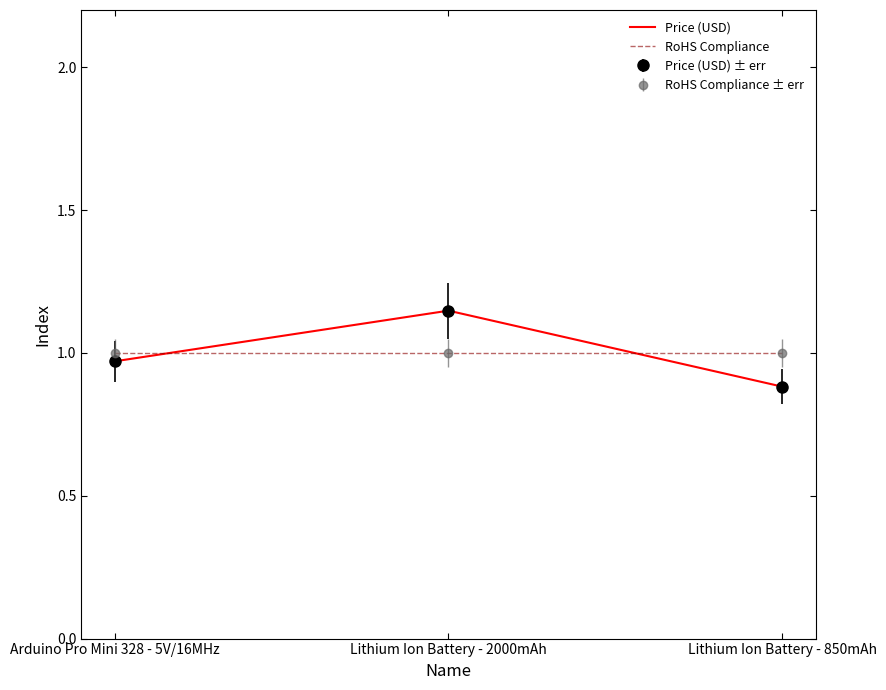

Read the Price (USD) value at Lithium Ion Battery - 850mAh.

0.9